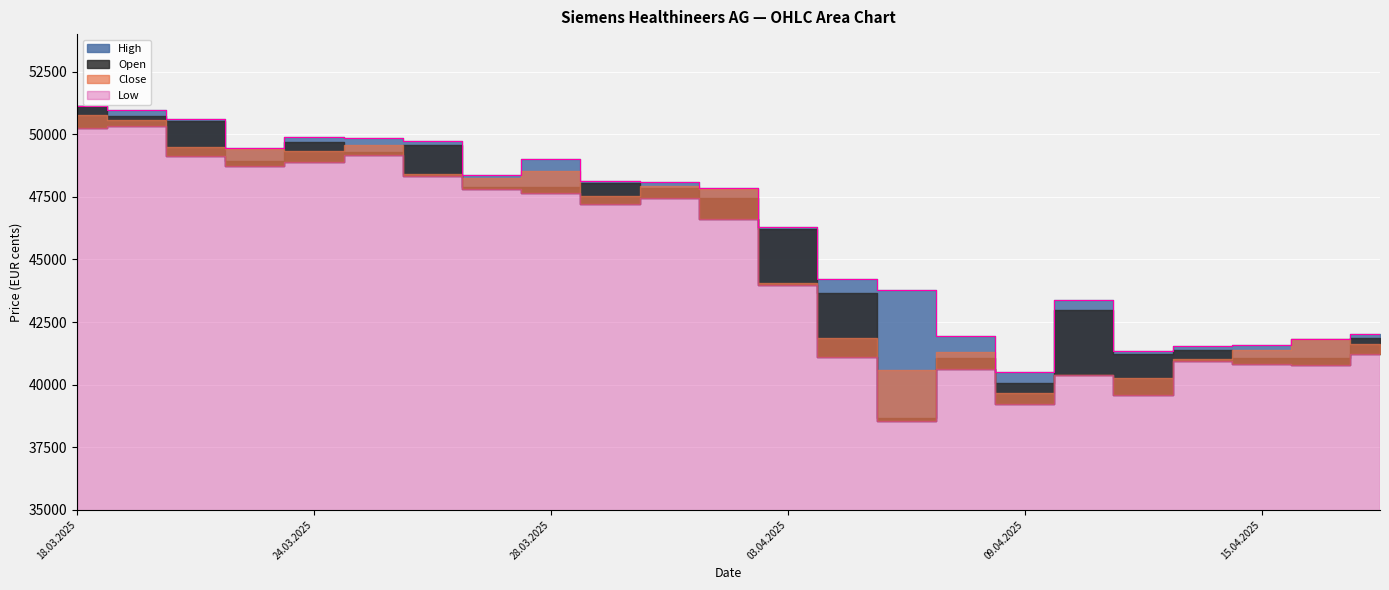

What is the total value across all series at 16.04.2025?

165511